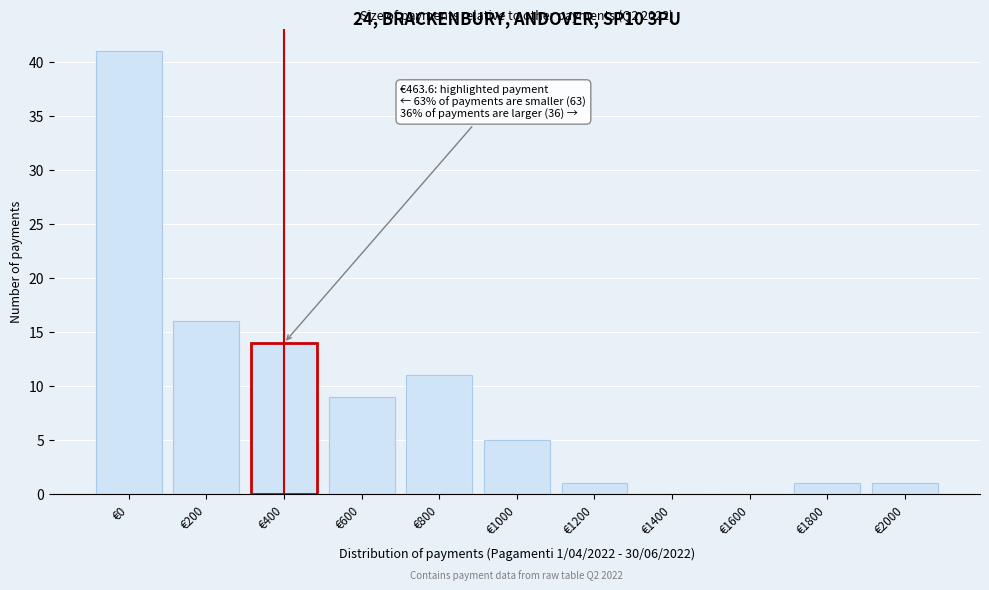

Reading left to right, what are all the values shown in this chart?

€0=41	€200=16	€400=14	€600=9	€800=11	€1000=5	€1200=1	€1400=0	€1600=0	€1800=1	€2000=1